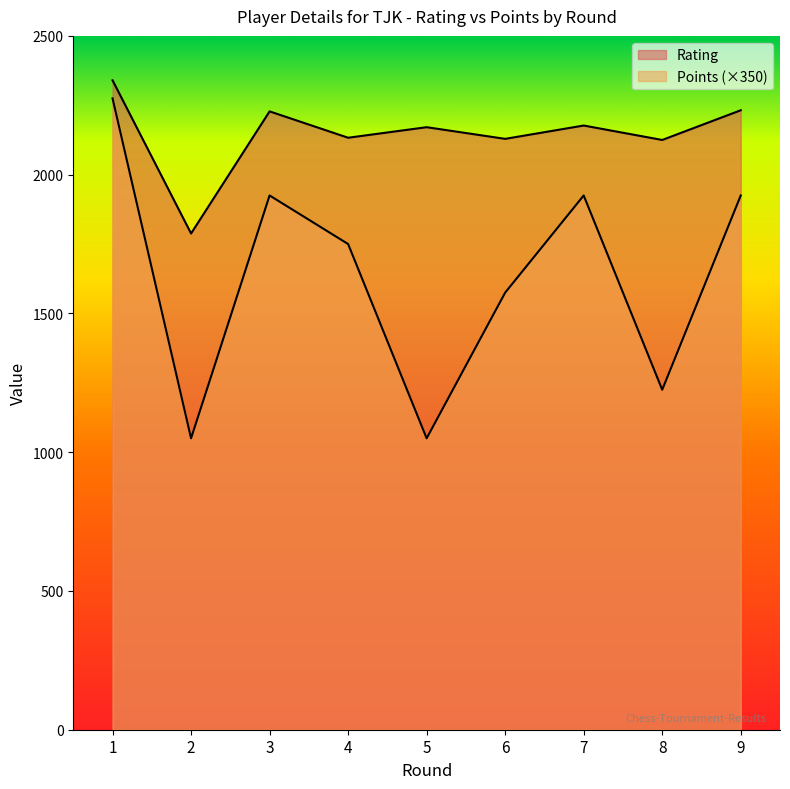

Is the value of Points at 8 greater than the value of Rating at 8?

No